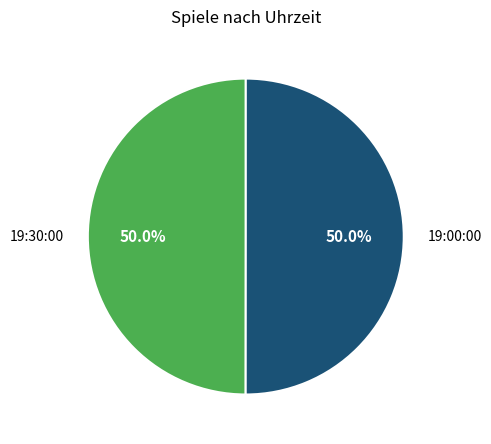

What is the ratio of the value at 19:30:00 to the value at 19:00:00?

1.0